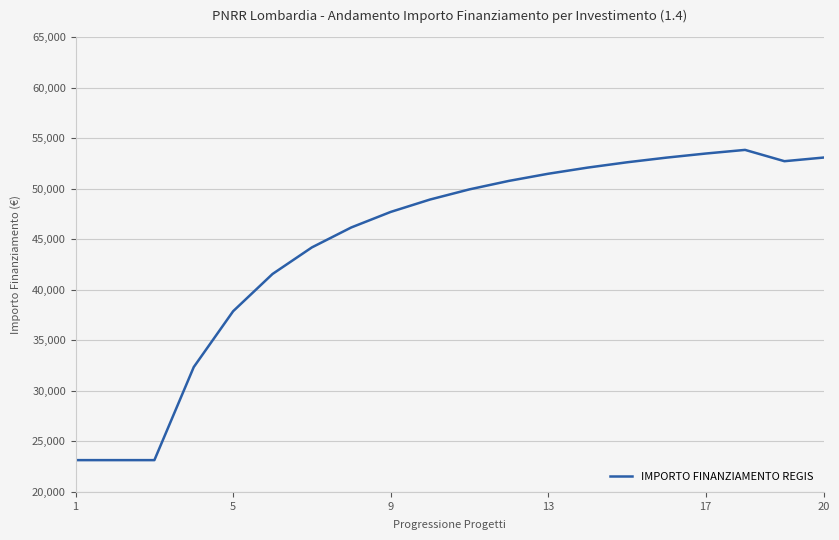

What is the difference between the maximum and minimum values?

30682.5